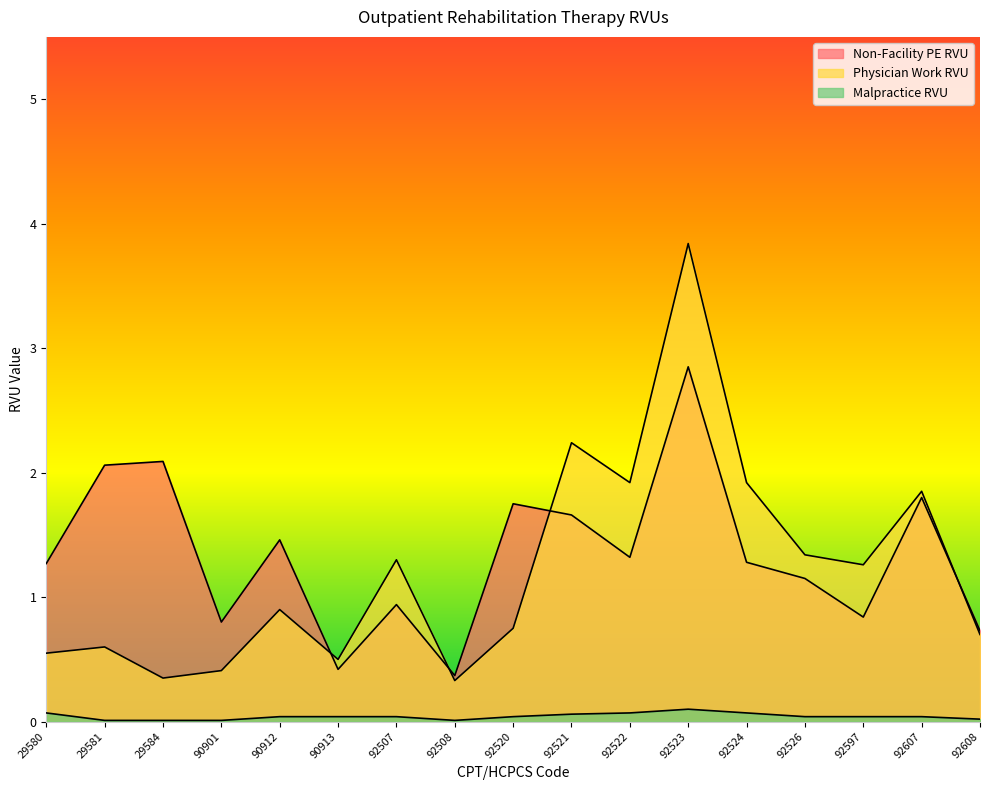

At which category is the sum across all series the highest?

92523